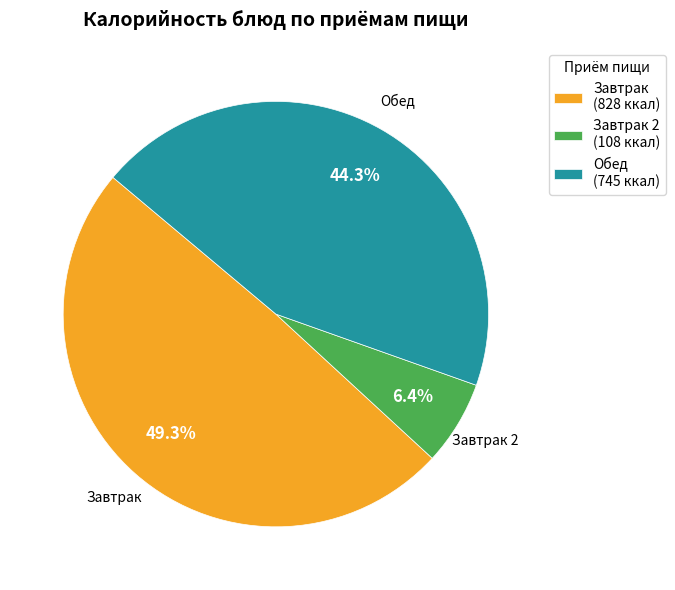

Combined, do Обед and Завтрак 2 account for over 50%?

Yes